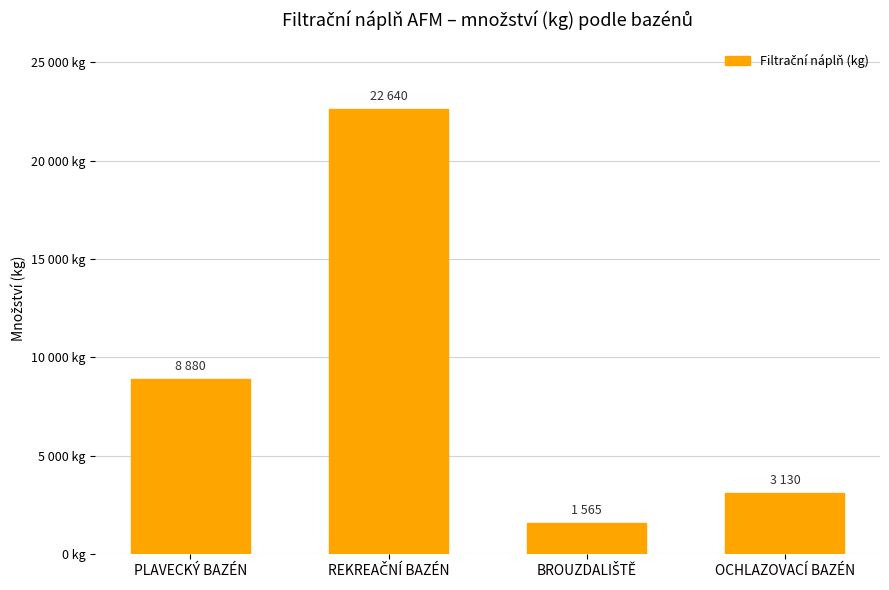

Does the chart contain any negative values?

No